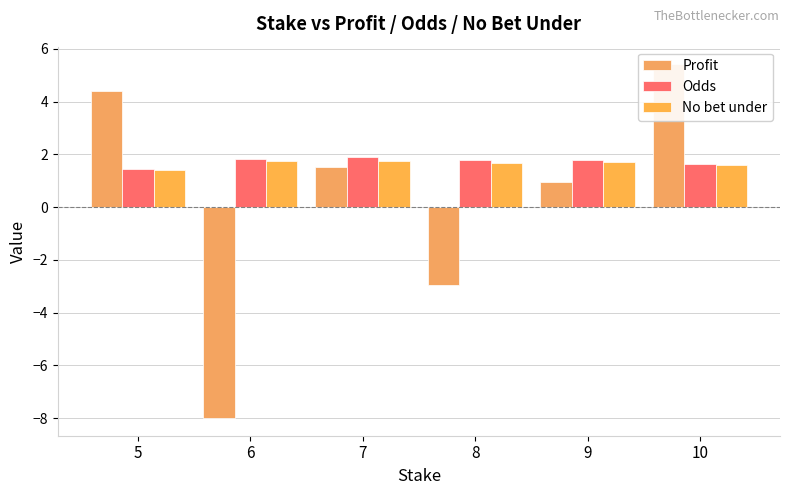

What is the minimum value shown in the chart?

-8.0